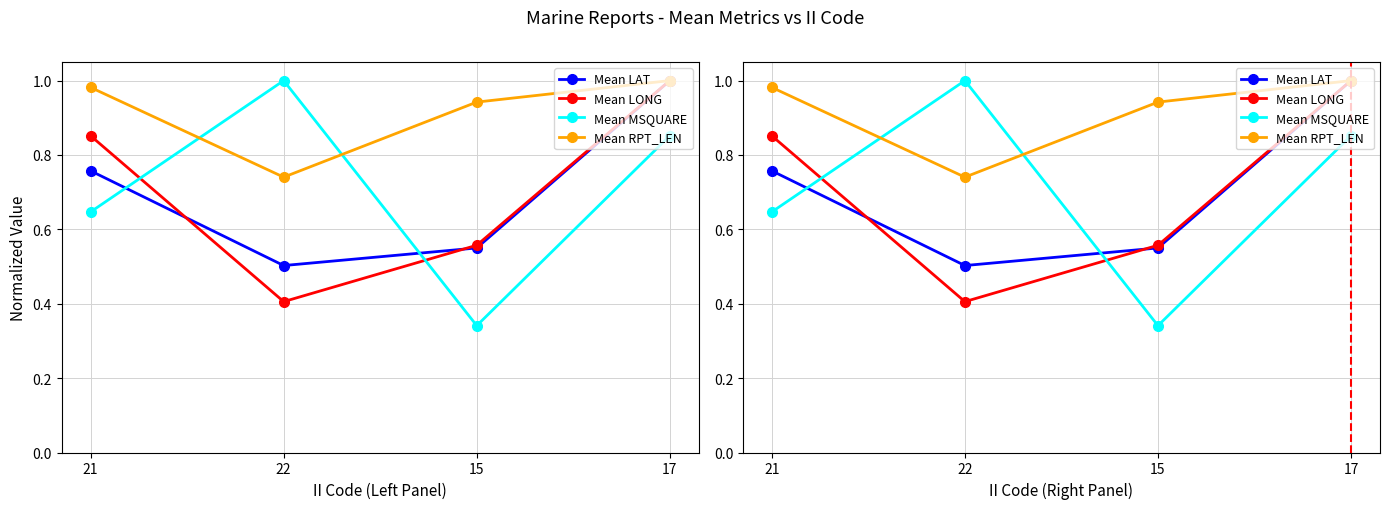

Reading left to right, extract all data points from this chart.

Mean LAT: 21=0.8	22=0.5	15=0.6	17=1.0
Mean LONG: 21=0.9	22=0.4	15=0.6	17=1.0
Mean MSQUARE: 21=0.6	22=1.0	15=0.3	17=0.9
Mean RPT_LEN: 21=1.0	22=0.7	15=0.9	17=1.0